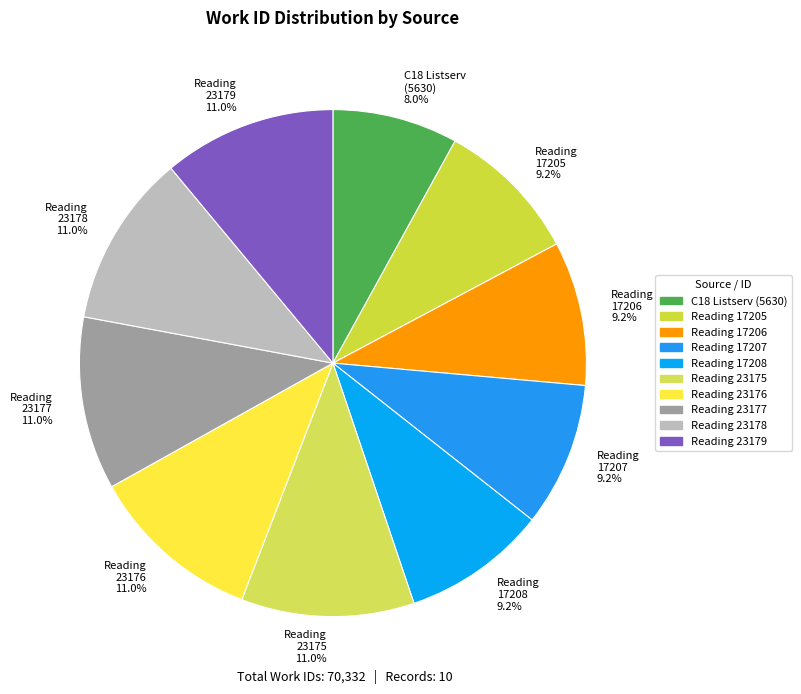

Is Reading 17205 9.2% the majority of the pie?

No